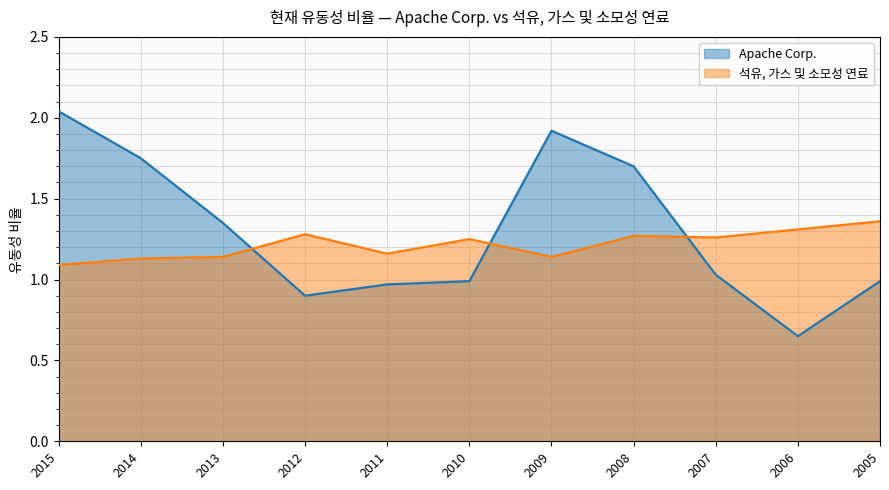

Between which two adjacent categories do 석유, 가스 및 소모성 연료 and Apache Corp. first intersect?

2013 and 2012